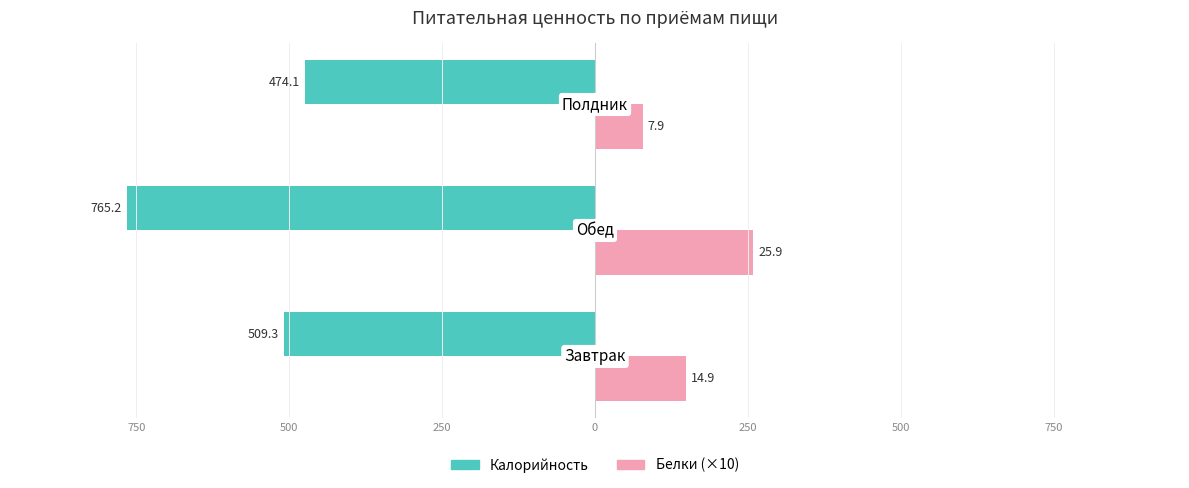

What is the lowest value of the Калорийность series?

-765.2